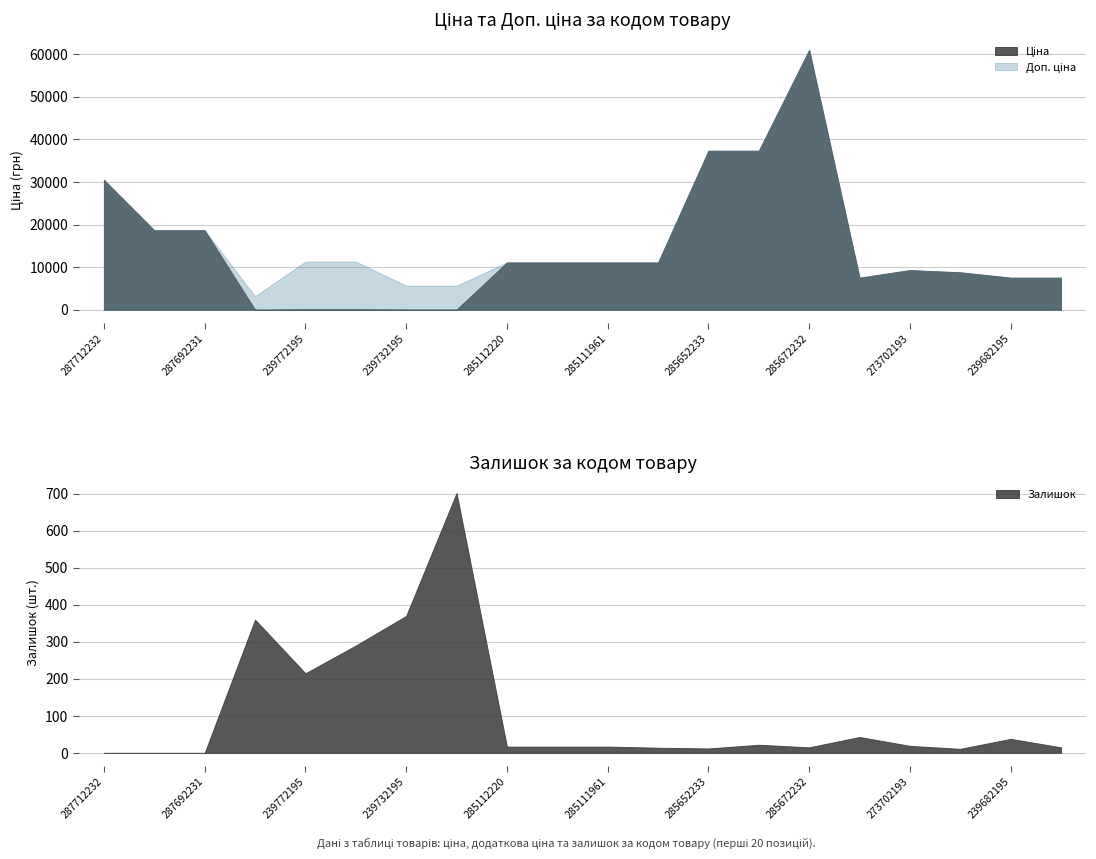

How many lines are shown in the chart?

3